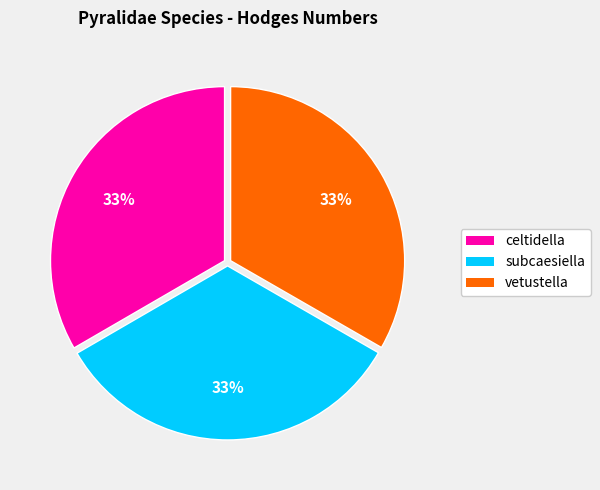

Is there any slice that represents more than half of the pie?

No